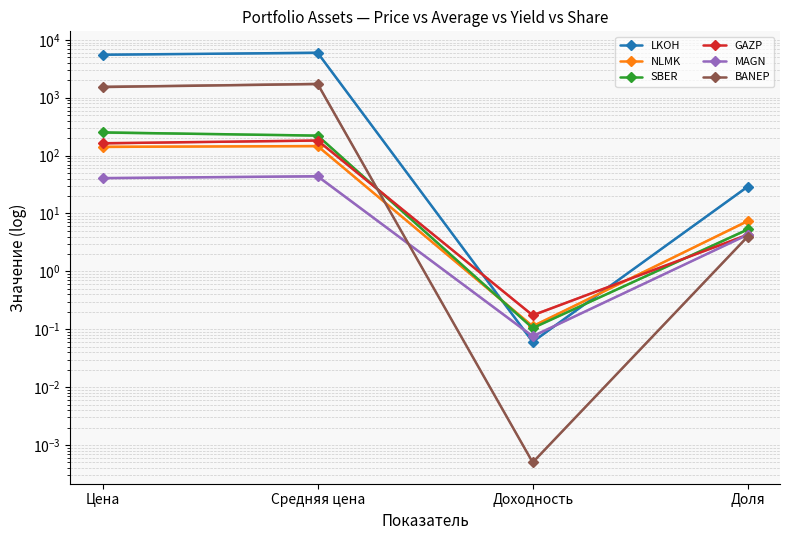

True or false: SBER and MAGN cross at least once.

False